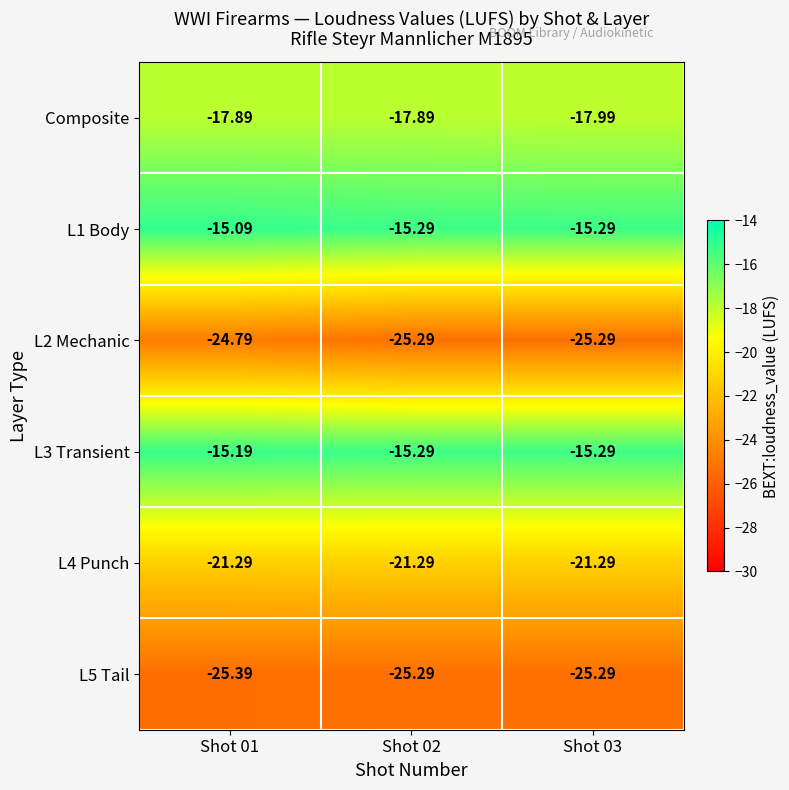

What is the spread (max minus min) of values at Shot 01?

10.3